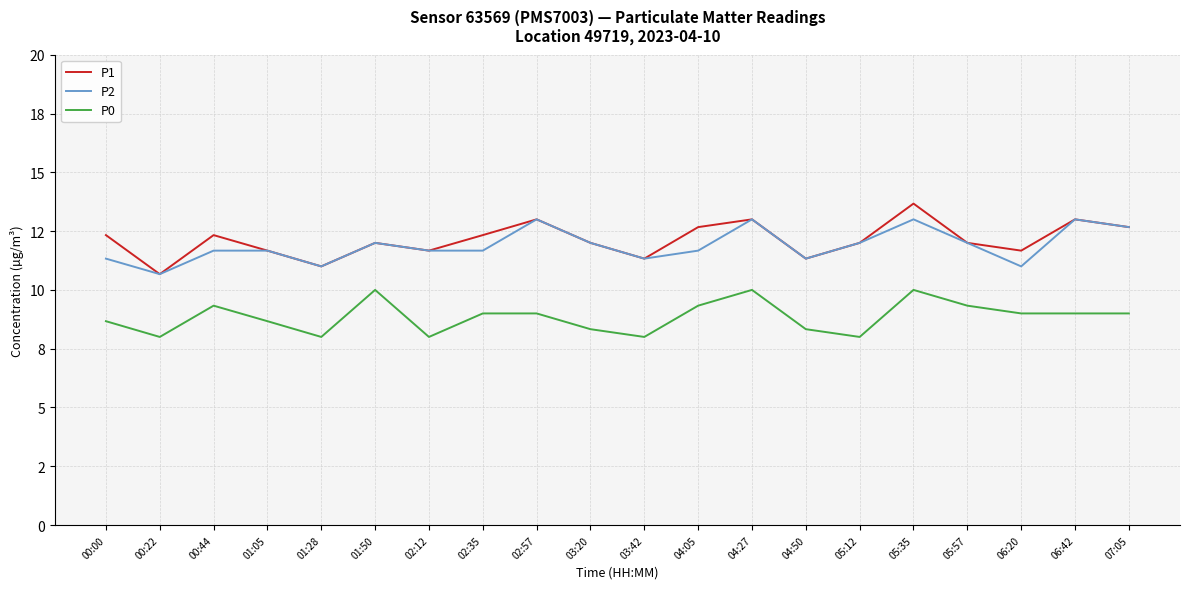

Does the chart have visible grid lines?

Yes